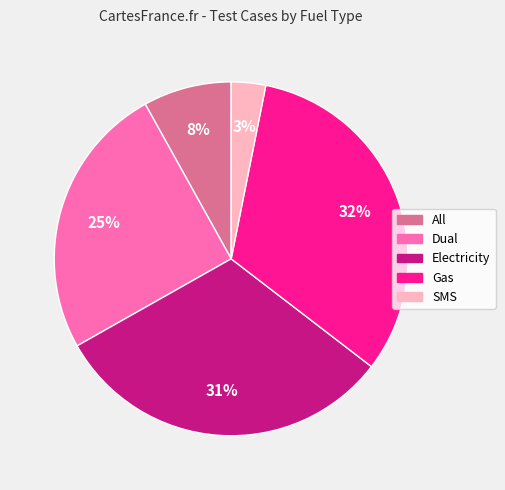

Which category has the smallest portion of the pie?

SMS